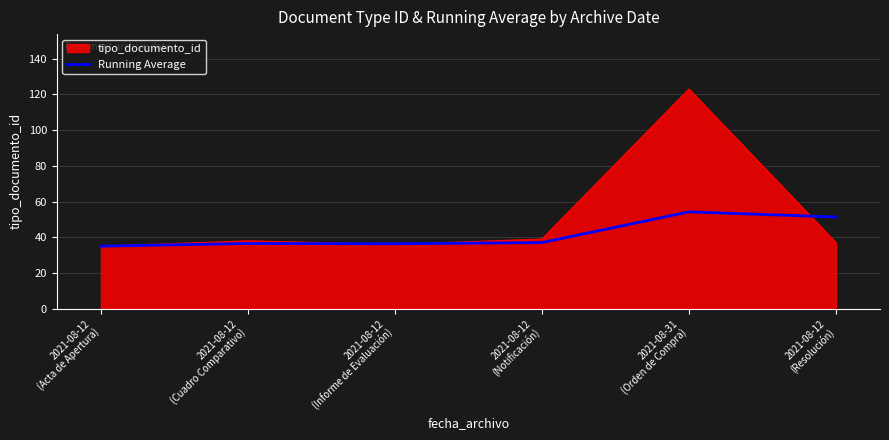

What is the greatest value displayed?

123.0